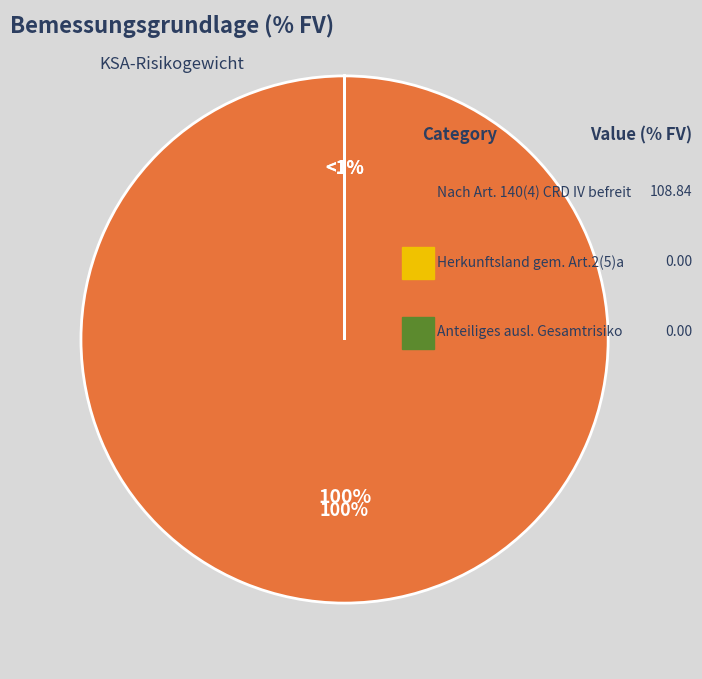

The Herkunftsland gem. Art.2(5)a oder Art.4 slice represents 0% of the pie. True or false?

True